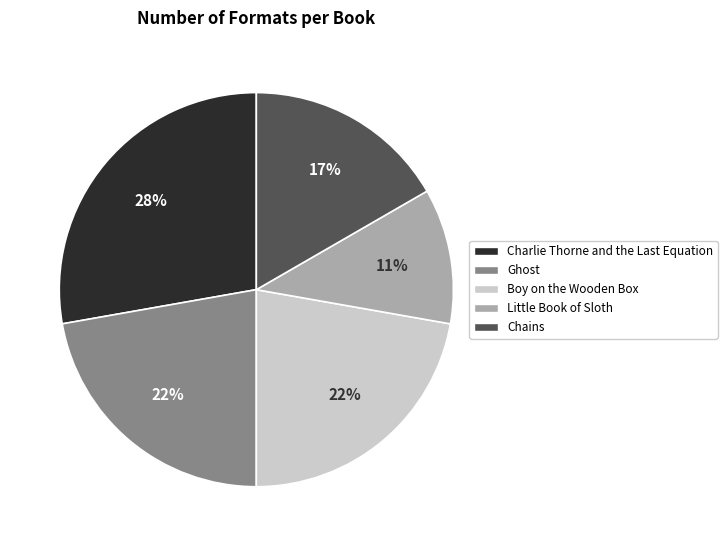

To the nearest percent, what is the combined percentage of Ghost and Chains?

39%